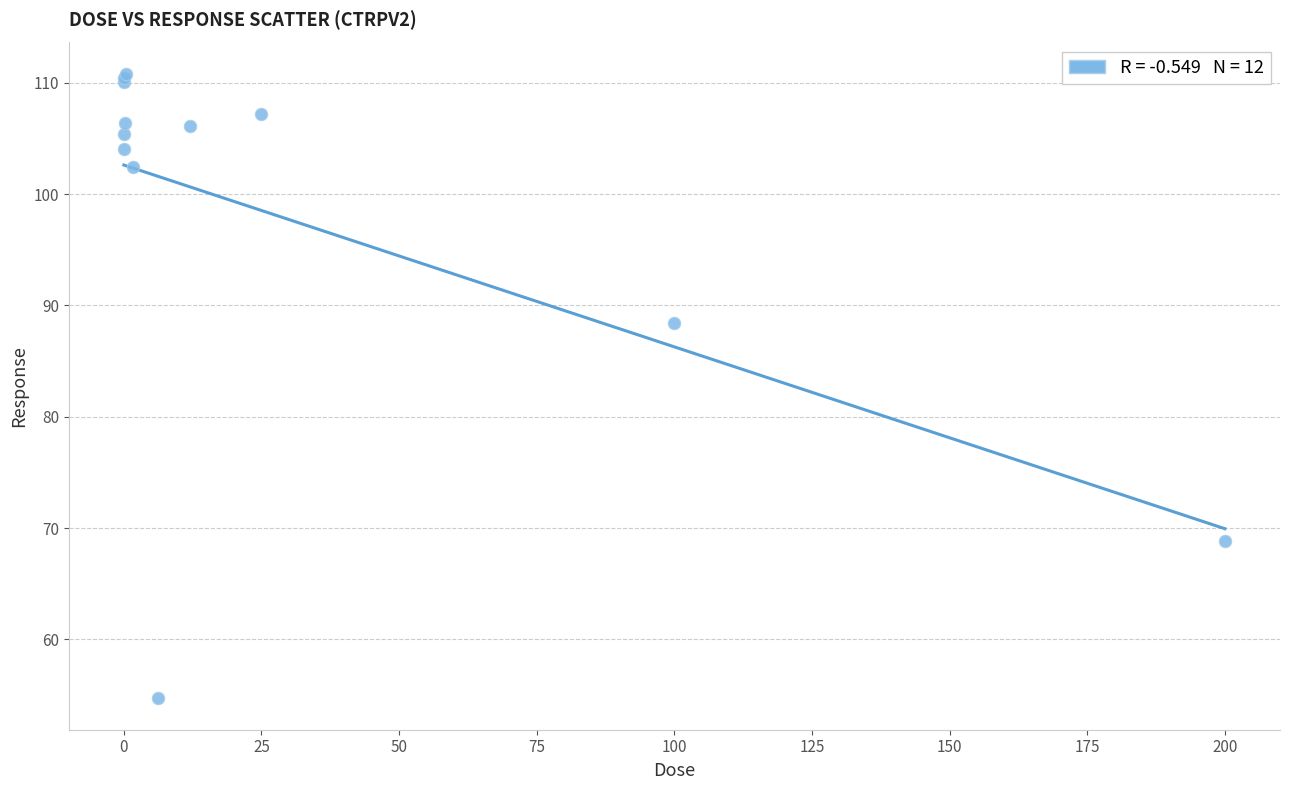

What Y value in the scatter plot is closest to 82?

88.4